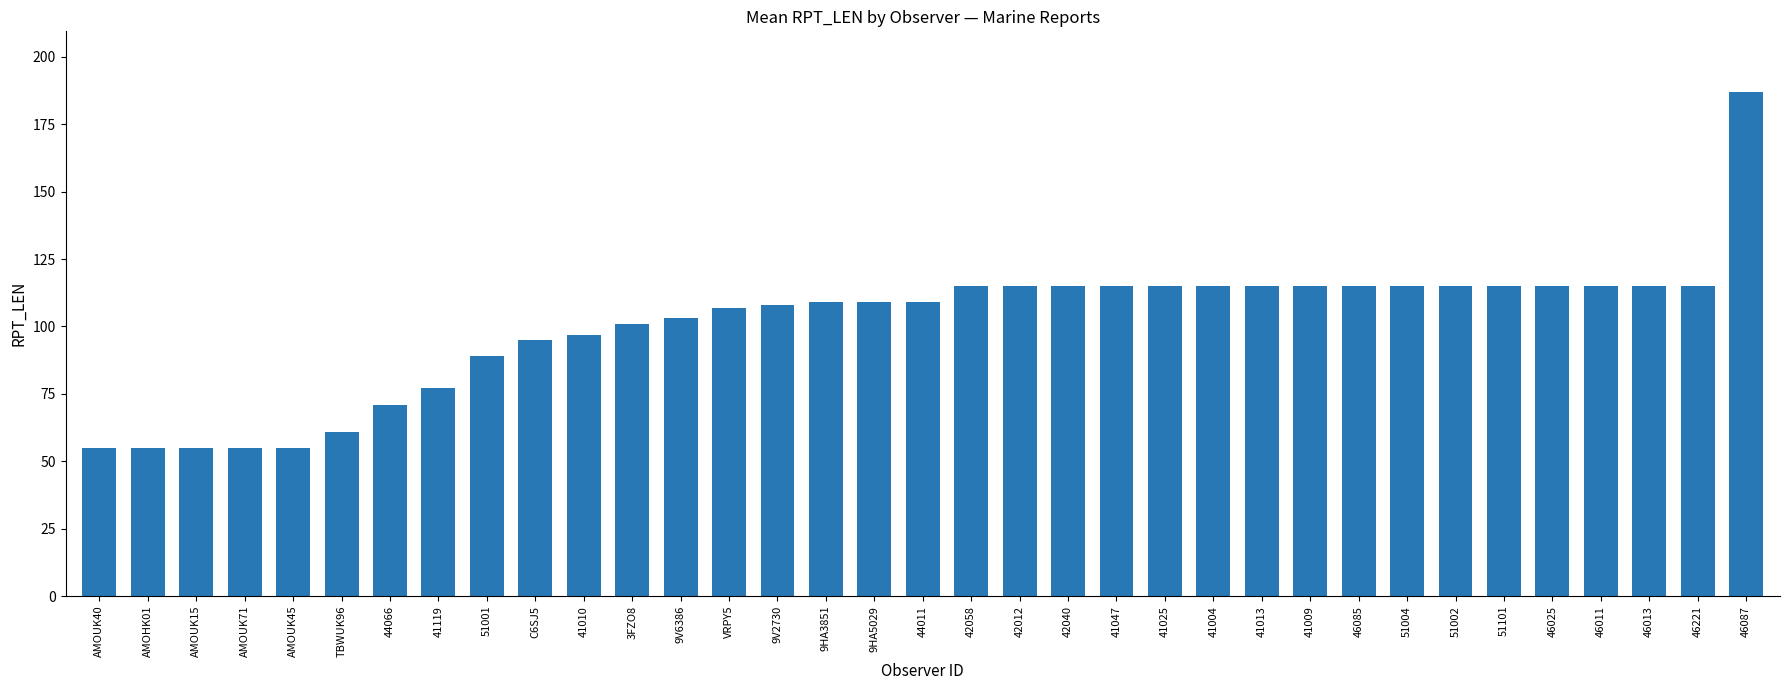

What is the average value?

101